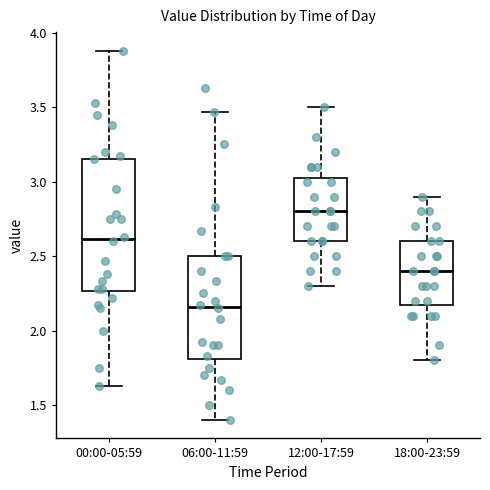

Reading left to right, read every box against the y-axis: the position of its median line, the range the box covers, and the ends of its whiskers. The values are not printed on the chart, so give them approximately, as read against the axis.

00:00-05:59: median 2.60, box 2.25 to 3.15, whiskers 1.65 to 3.90
06:00-11:59: median 2.15, box 1.80 to 2.50, whiskers 1.40 to 3.45
12:00-17:59: median 2.80, box 2.60 to 3.05, whiskers 2.30 to 3.50
18:00-23:59: median 2.40, box 2.20 to 2.60, whiskers 1.80 to 2.90